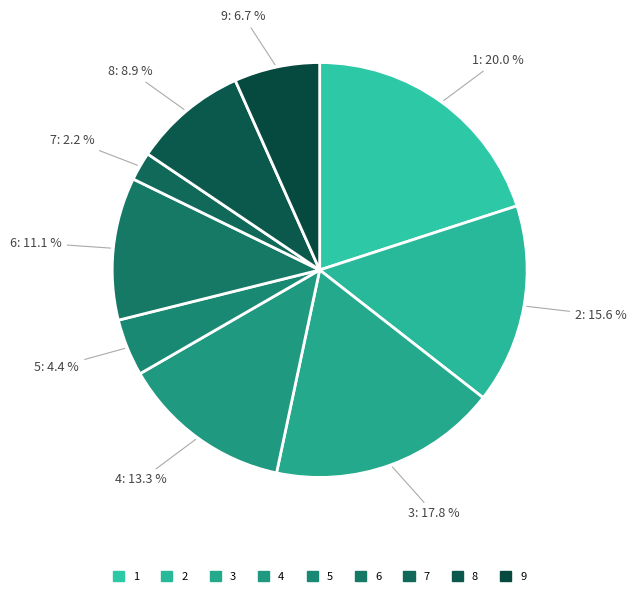

How many slices are in this pie chart?

9